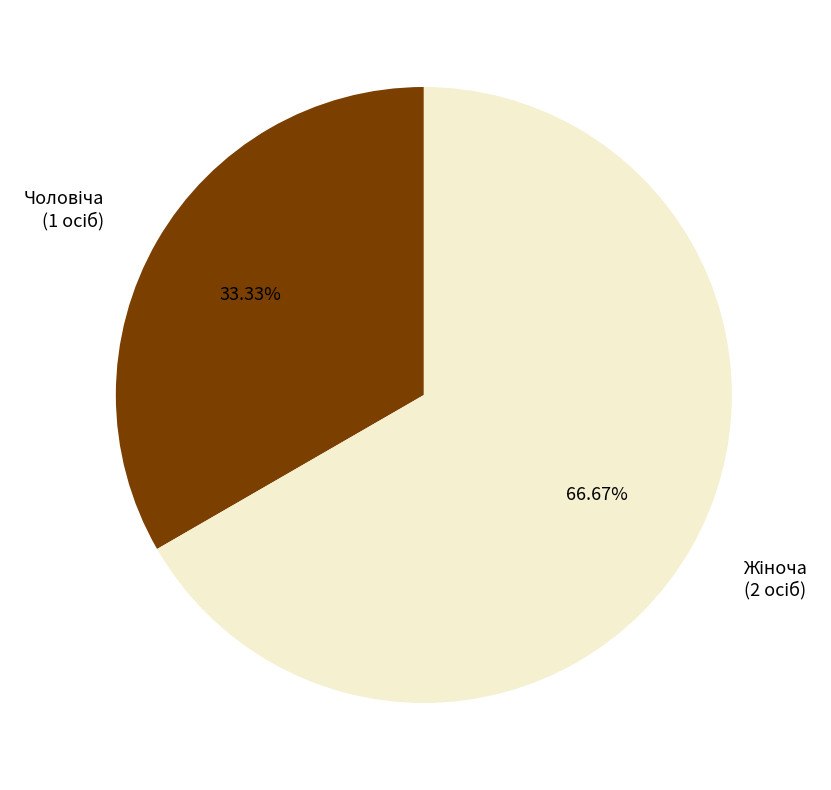

Does any single category account for the majority?

Yes